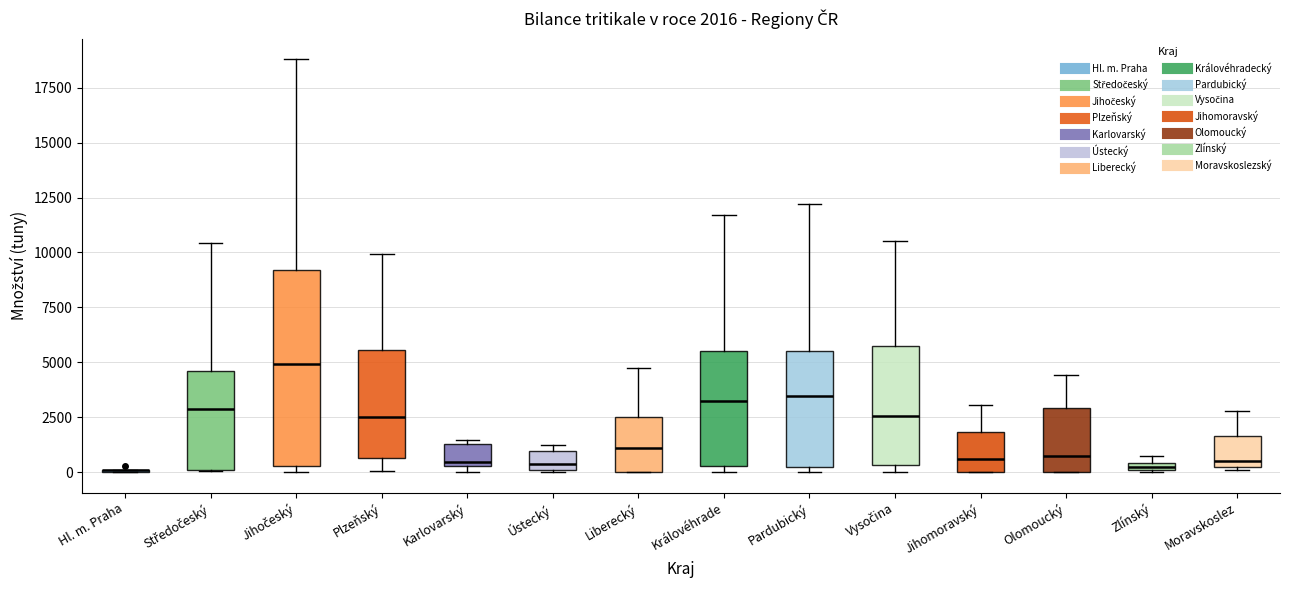

Which box is the tallest, from its lower edge to its upper edge?

Jihočeský